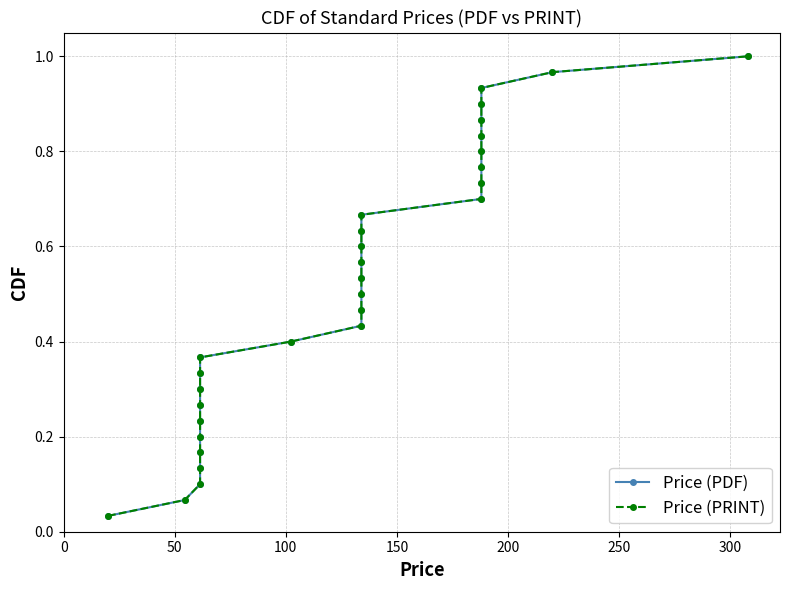

List the series in order of their peak value, highest first.

Price (PDF), Price (PRINT)